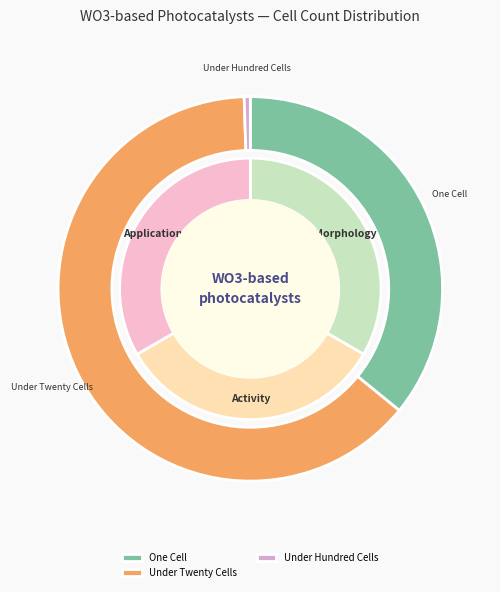

What is the change in value from under_twenty_cells to under_hundred_cells?

-123